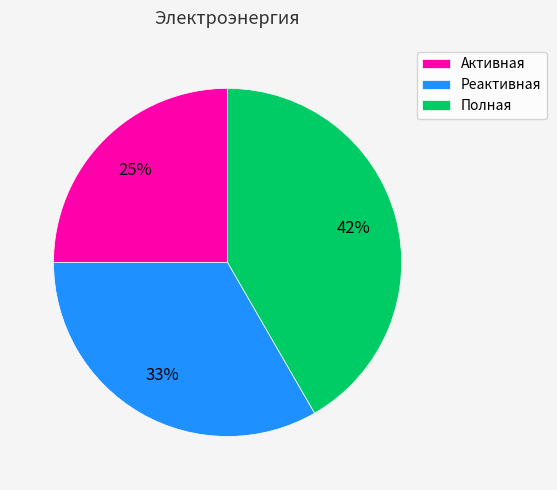

Rank the categories by value from lowest to highest.

Активная, Реактивная, Полная